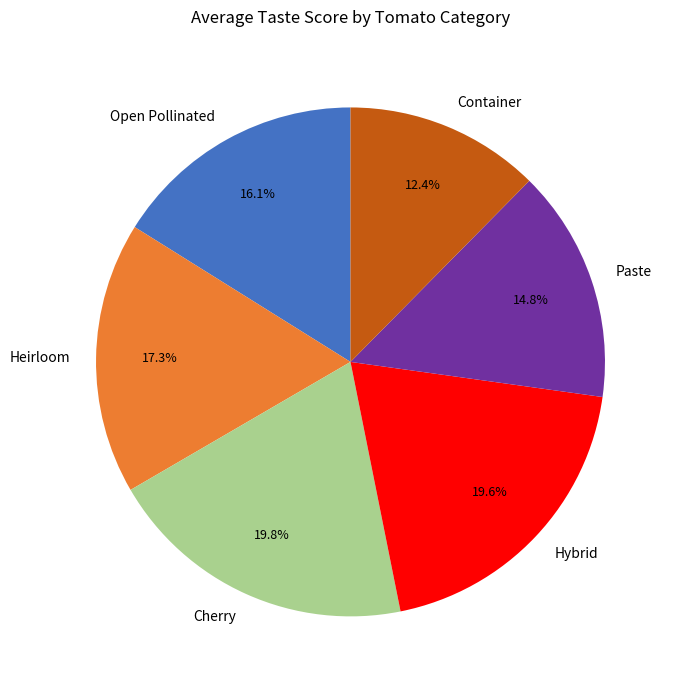

Which slice is the smallest?

Container